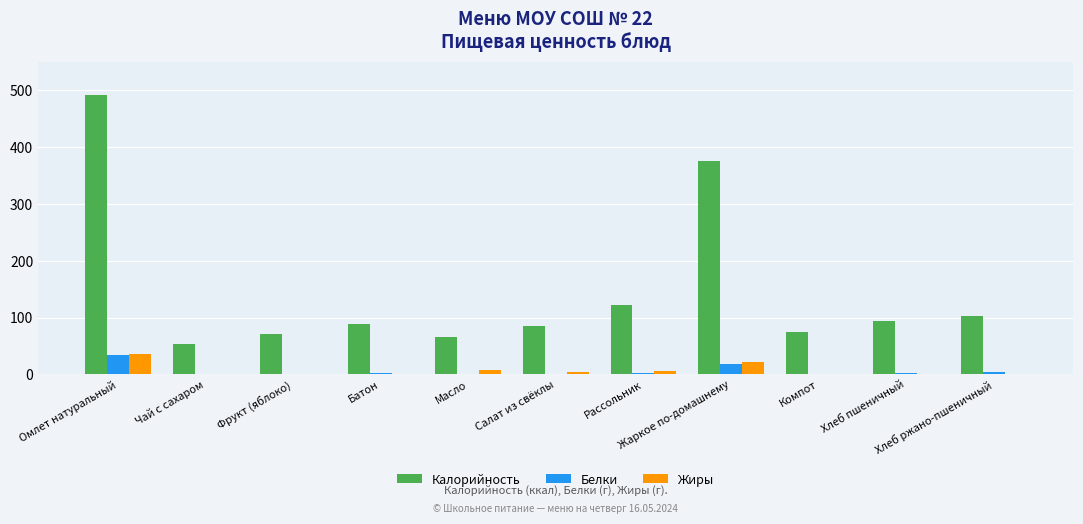

At which label is Калорийность closest to 272?

Жаркое по-домашнему